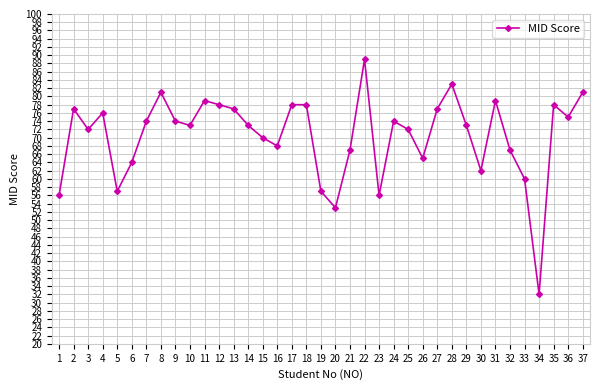

The chart shows a value of 37 at 4. True or false?

False